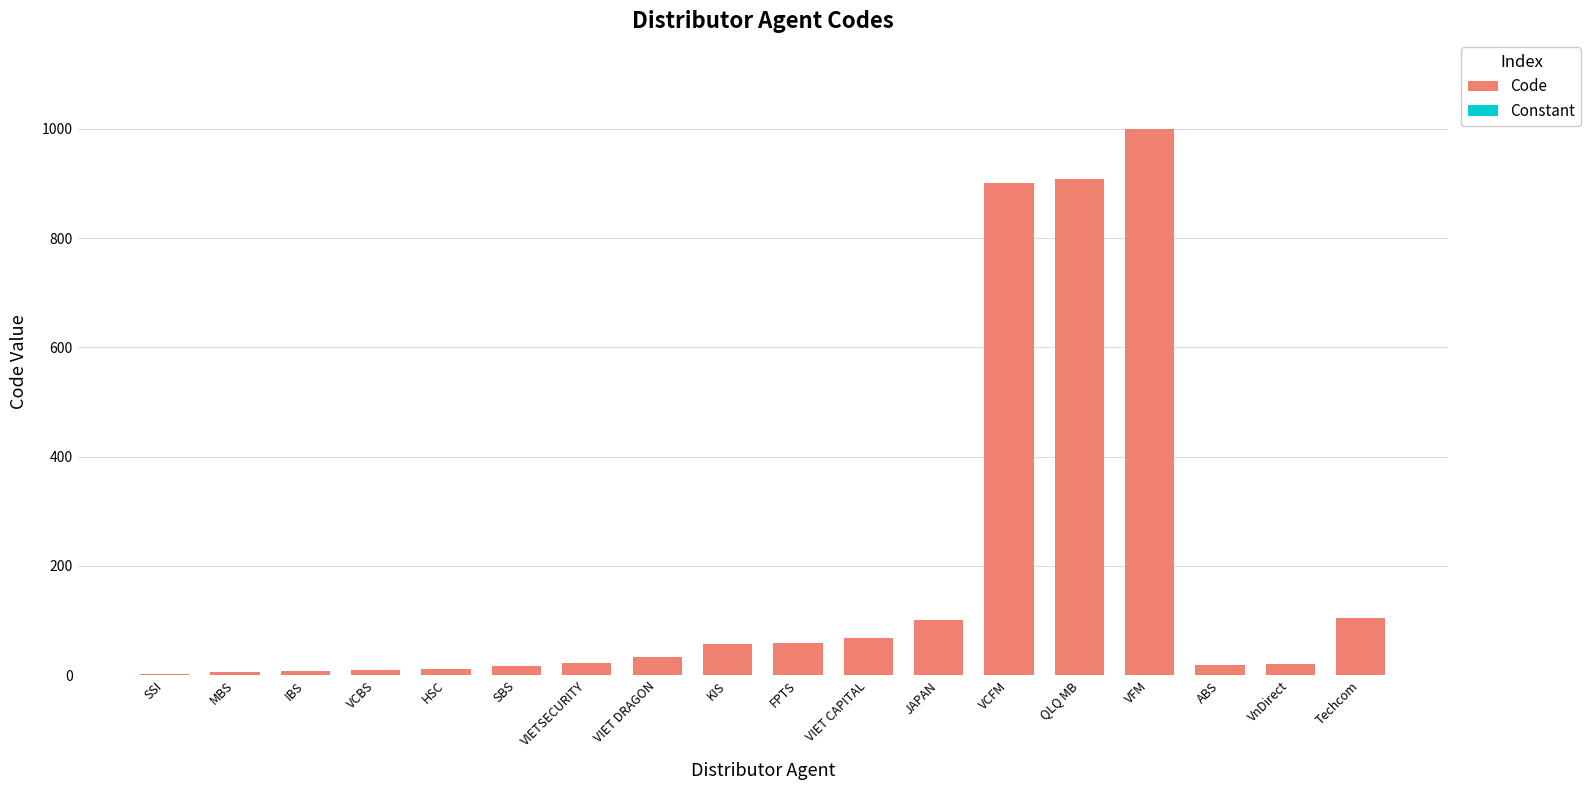

Which series has the widest spread of values?

Code